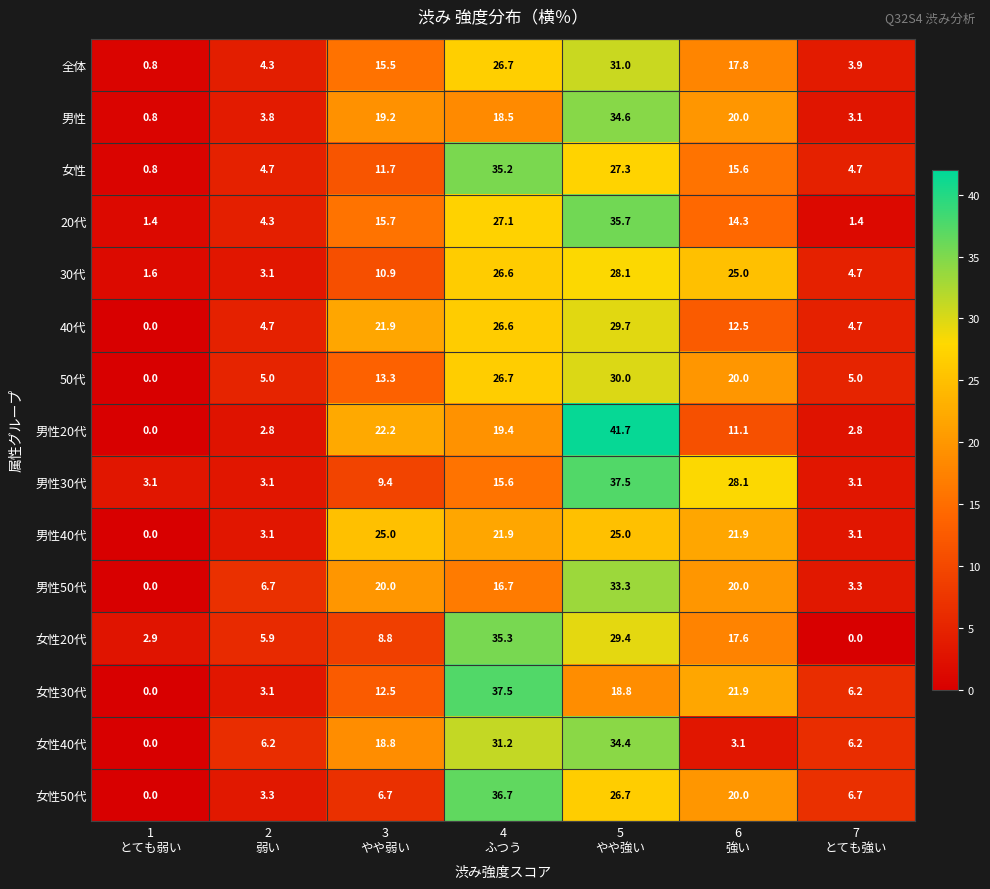

What is the maximum value shown in the chart?

41.7